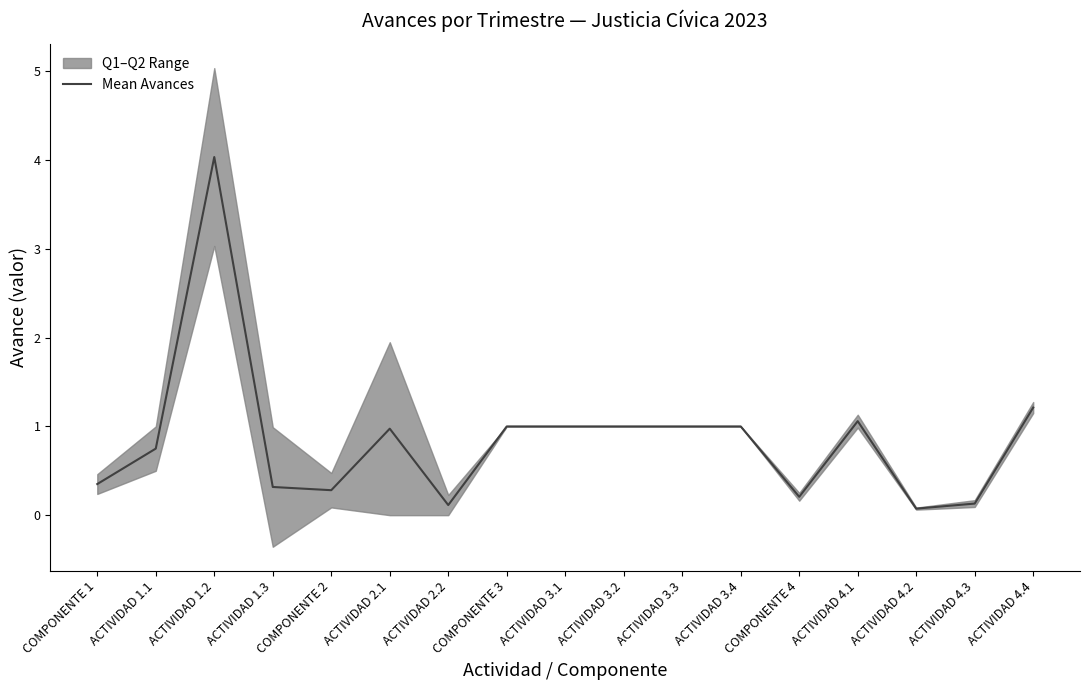

What is the smallest value displayed?

0.1